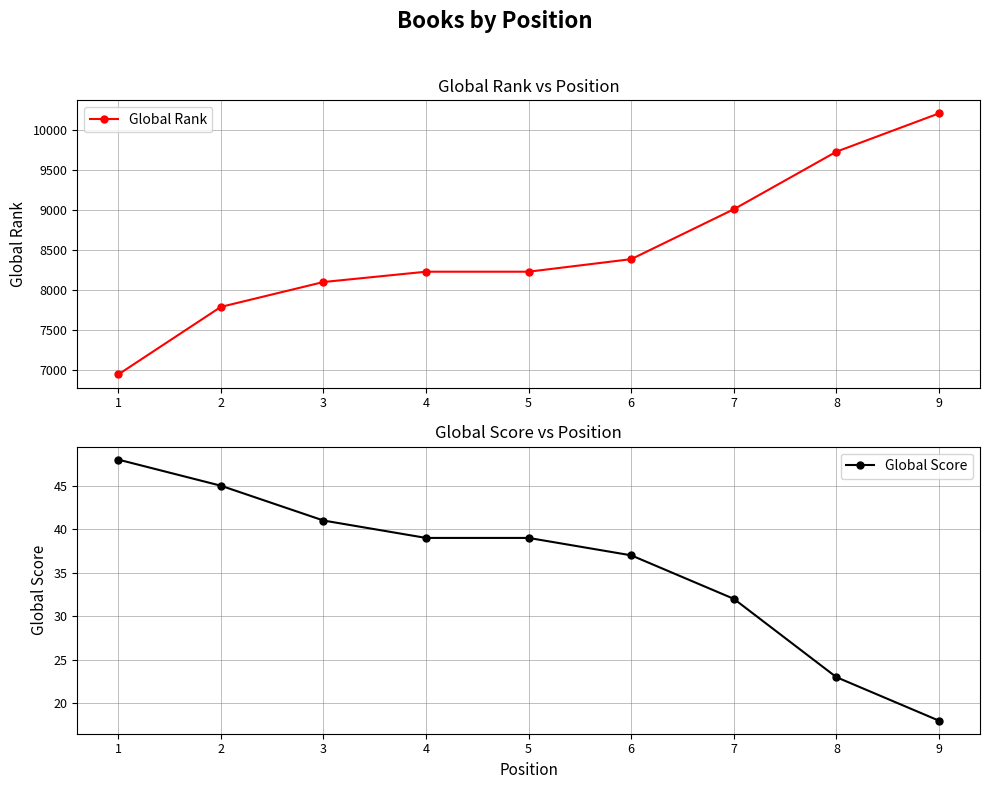

True or false: Global Score and Global Rank cross at least once.

False